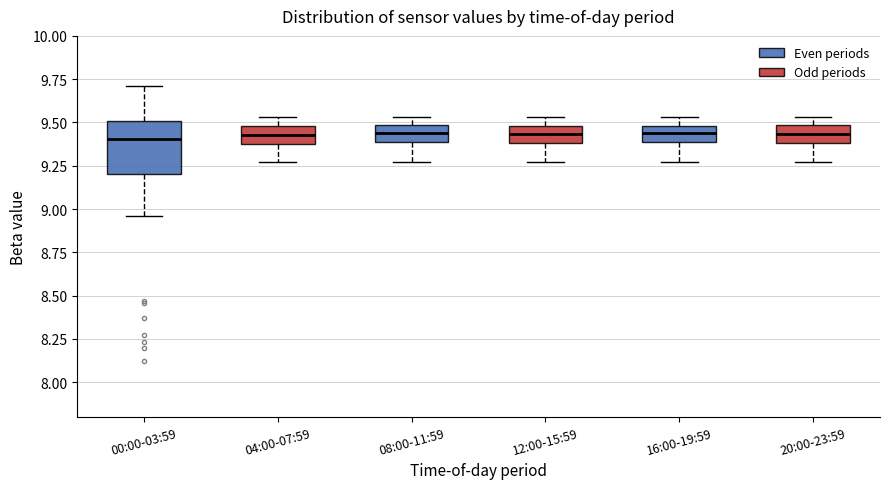

Reading left to right, read every box against the y-axis: the position of its median line, the range the box covers, and the ends of its whiskers. The values are not printed on the chart, so give them approximately, as read against the axis.

00:00-03:59: median 9.40, box 9.20 to 9.50, whiskers 8.95 to 9.70
04:00-07:59: median 9.45, box 9.40 to 9.50, whiskers 9.25 to 9.55
08:00-11:59: median 9.45, box 9.40 to 9.50, whiskers 9.25 to 9.55
12:00-15:59: median 9.45, box 9.40 to 9.50, whiskers 9.25 to 9.55
16:00-19:59: median 9.45, box 9.40 to 9.50, whiskers 9.25 to 9.55
20:00-23:59: median 9.45, box 9.40 to 9.50, whiskers 9.25 to 9.55